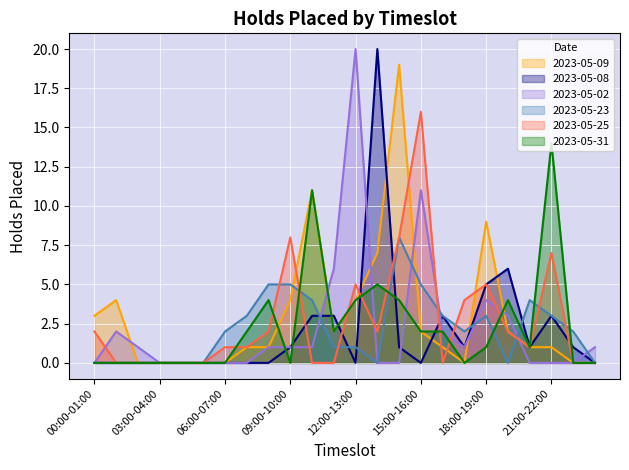

Which series has the largest total across all categories?

2023-05-09